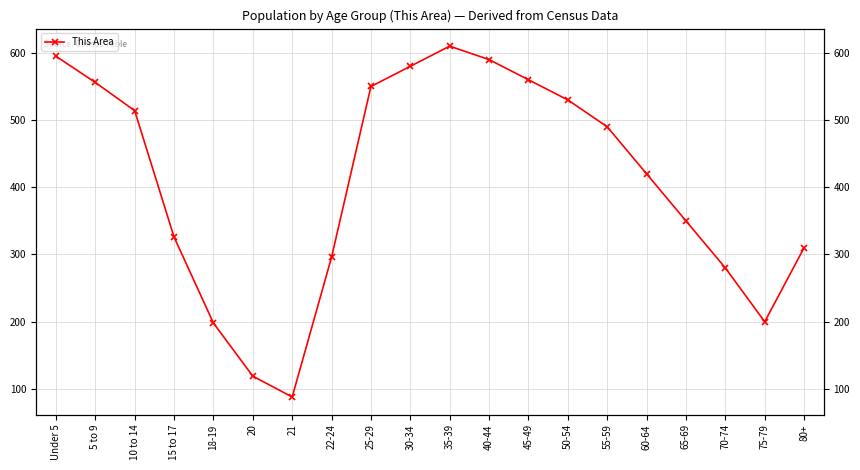

At which category does the data reach its first local peak?

35-39